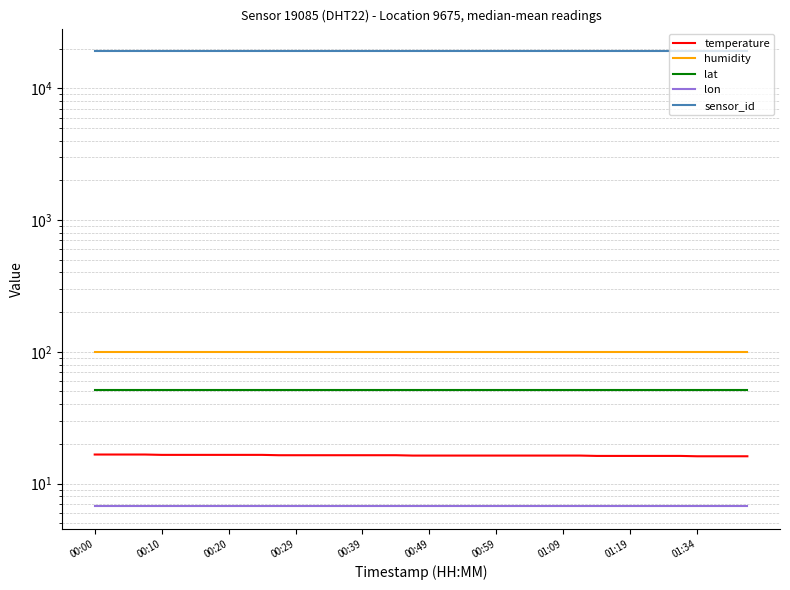

What value does the lon series have at 00:20?

6.7